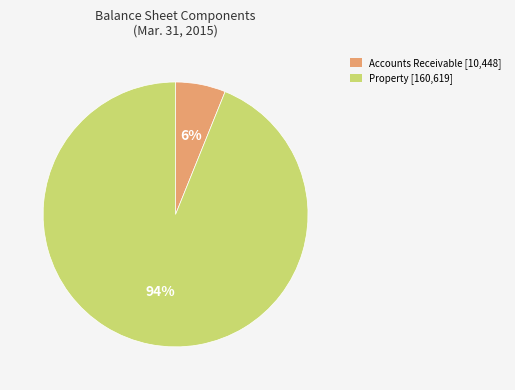

To the nearest percent, what is the average slice percentage?

50%